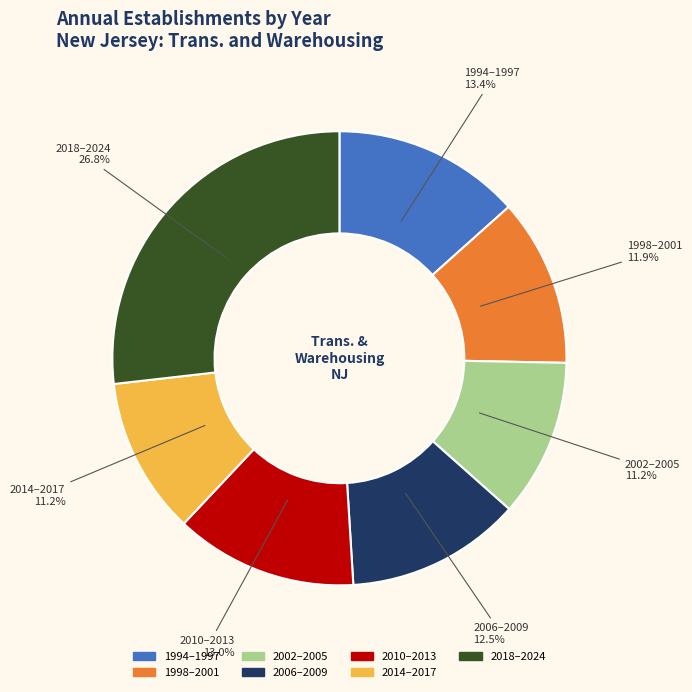

How many slices are in this pie chart?

7